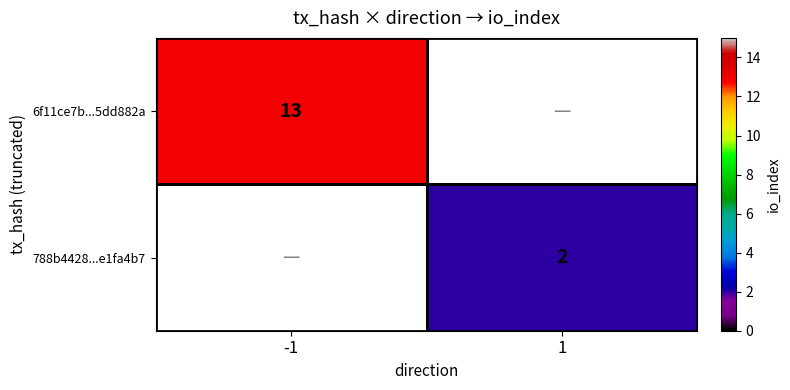

True or false: 788b4428...e1fa4b7 has a value of 1 at 1.

False